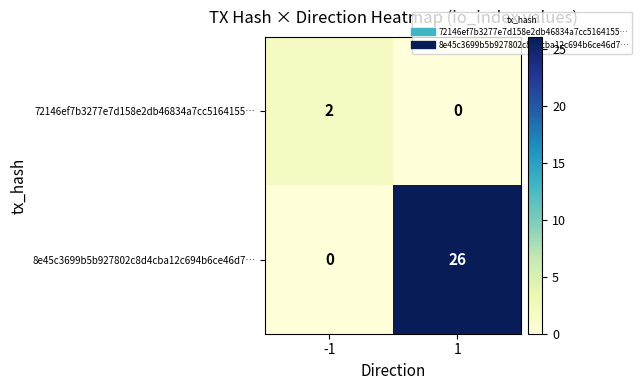

Between -1 and 1, which series saw the biggest shift?

8e45c3699b5b927802c8d4cba12c694b6ce46d7…